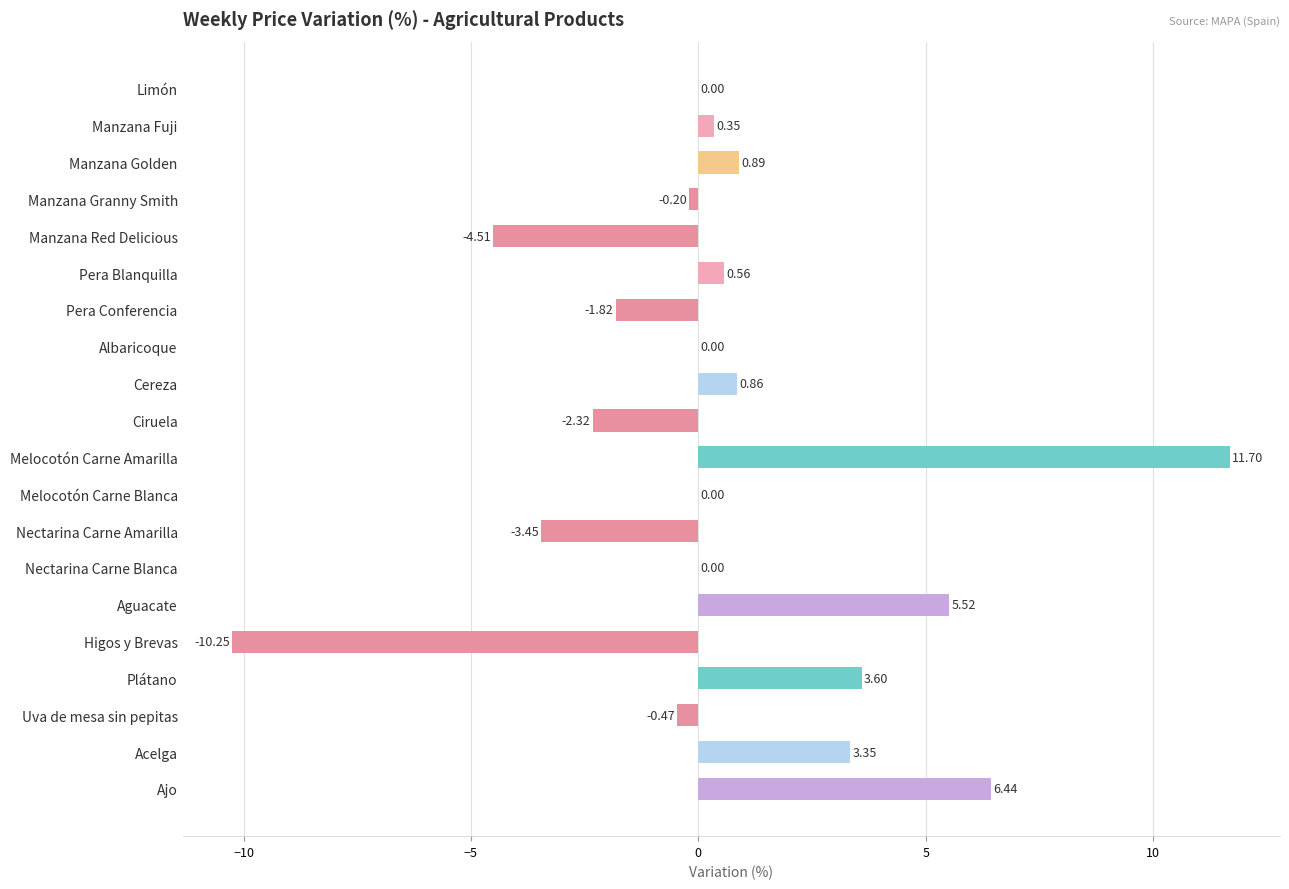

What is the sum of all values?

10.2